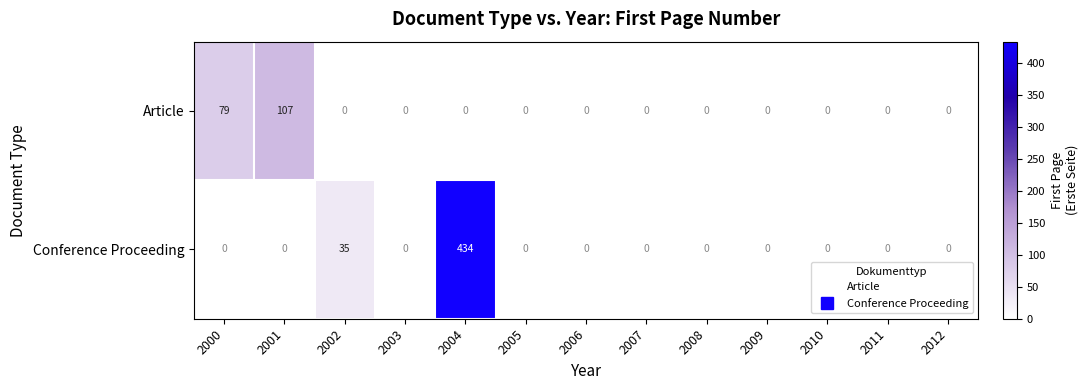

True or false: Conference Proceeding has a value of 689 at 2004.

False